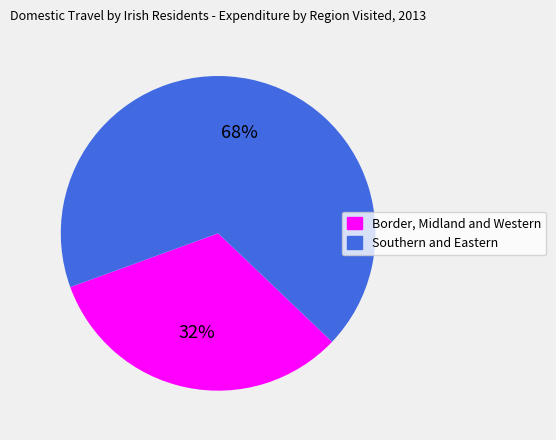

The Southern and Eastern slice represents 68% of the pie. True or false?

True